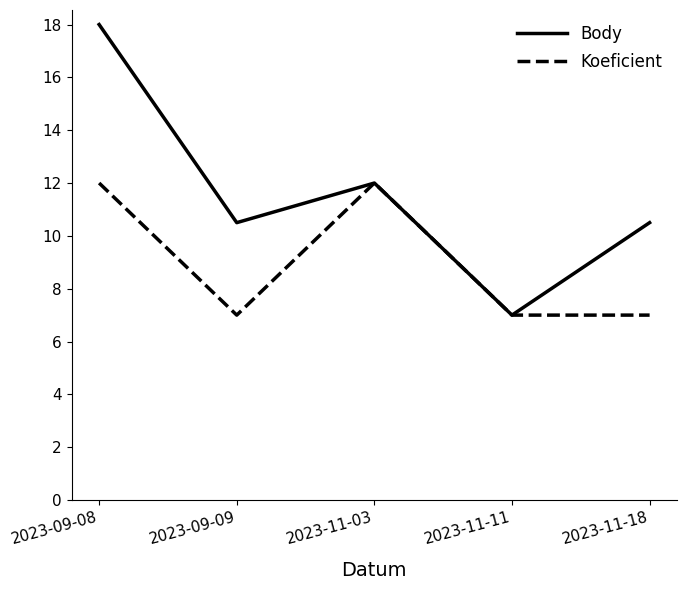

Rank the series at 2023-09-08 from lowest to highest value.

Koeficient, Body